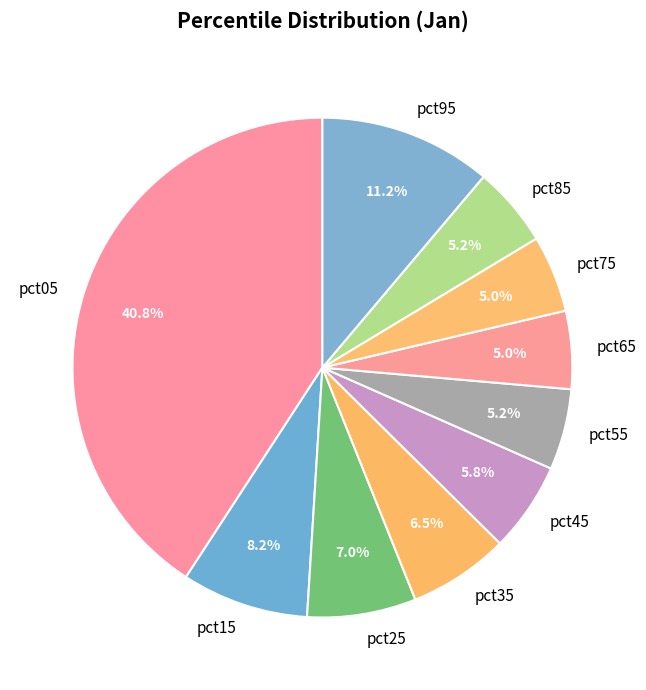

Is it true that pct25 is 7% of the pie?

True